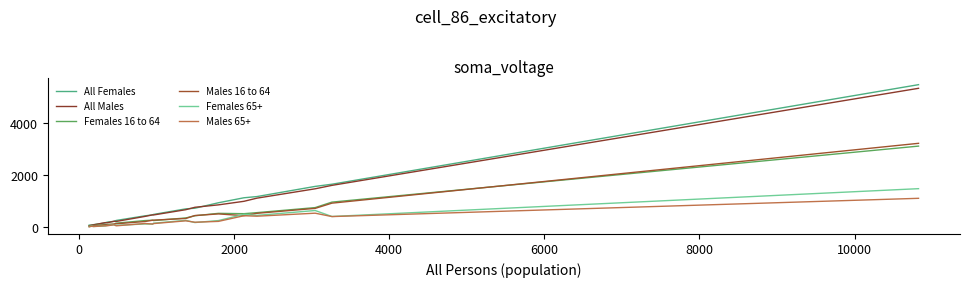

What is the value of the All Males point at the 20th from the left?

5342